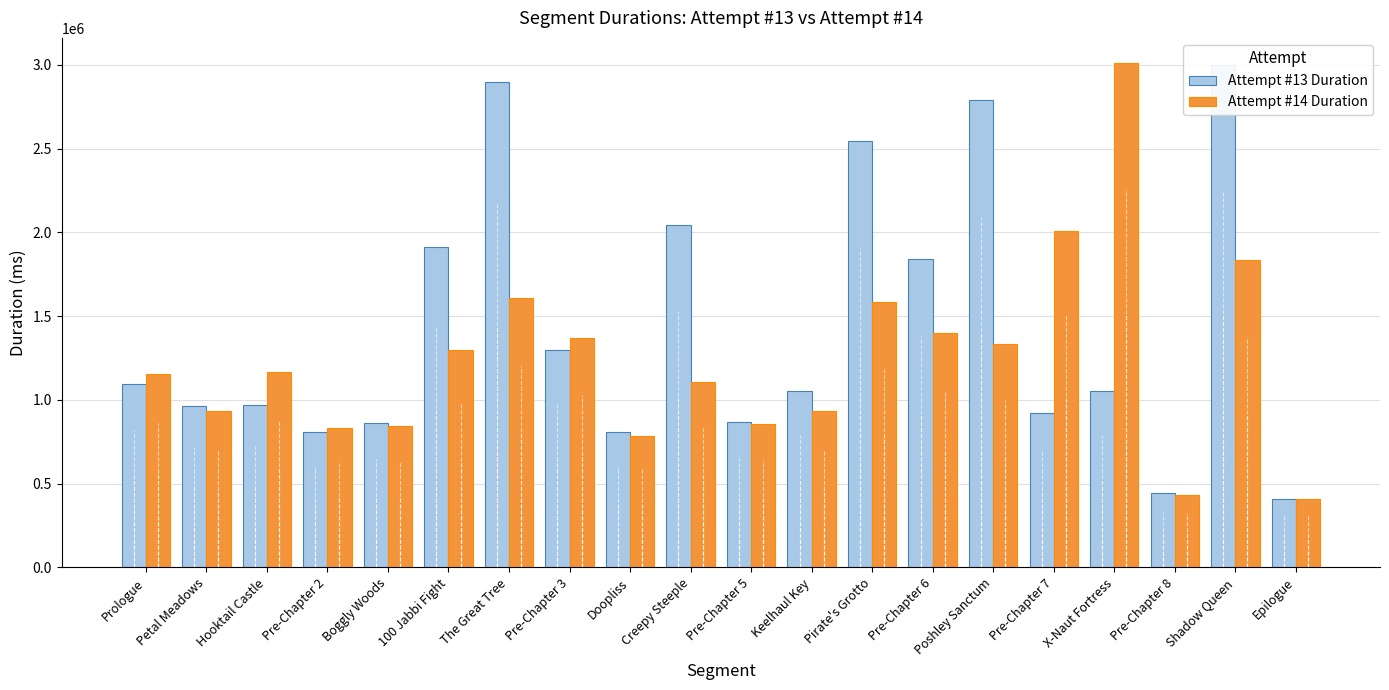

Are the bars grouped side by side (vs. stacked)?

Yes